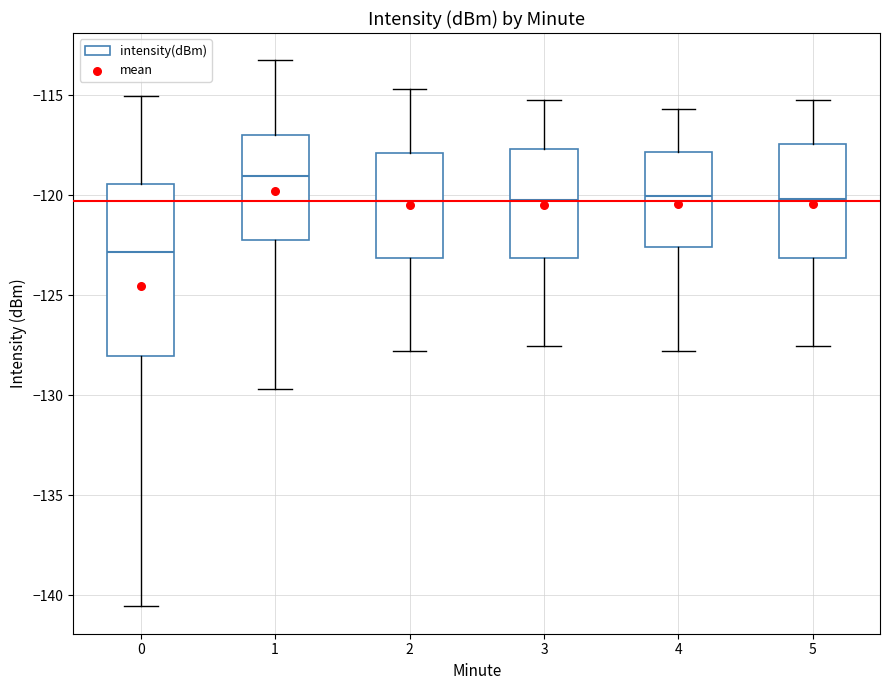

Reading left to right, read every box against the y-axis: the position of its median line, the range the box covers, and the ends of its whiskers. The values are not printed on the chart, so give them approximately, as read against the axis.

0: median -123.0, box -128.0 to -119.5, whiskers -140.5 to -115.0
1: median -119.0, box -122.0 to -117.0, whiskers -129.5 to -113.5
2: median -120.5, box -123.0 to -118.0, whiskers -128.0 to -114.5
3: median -120.0, box -123.0 to -117.5, whiskers -127.5 to -115.0
4: median -120.0, box -122.5 to -118.0, whiskers -128.0 to -115.5
5: median -120.0, box -123.0 to -117.5, whiskers -127.5 to -115.0